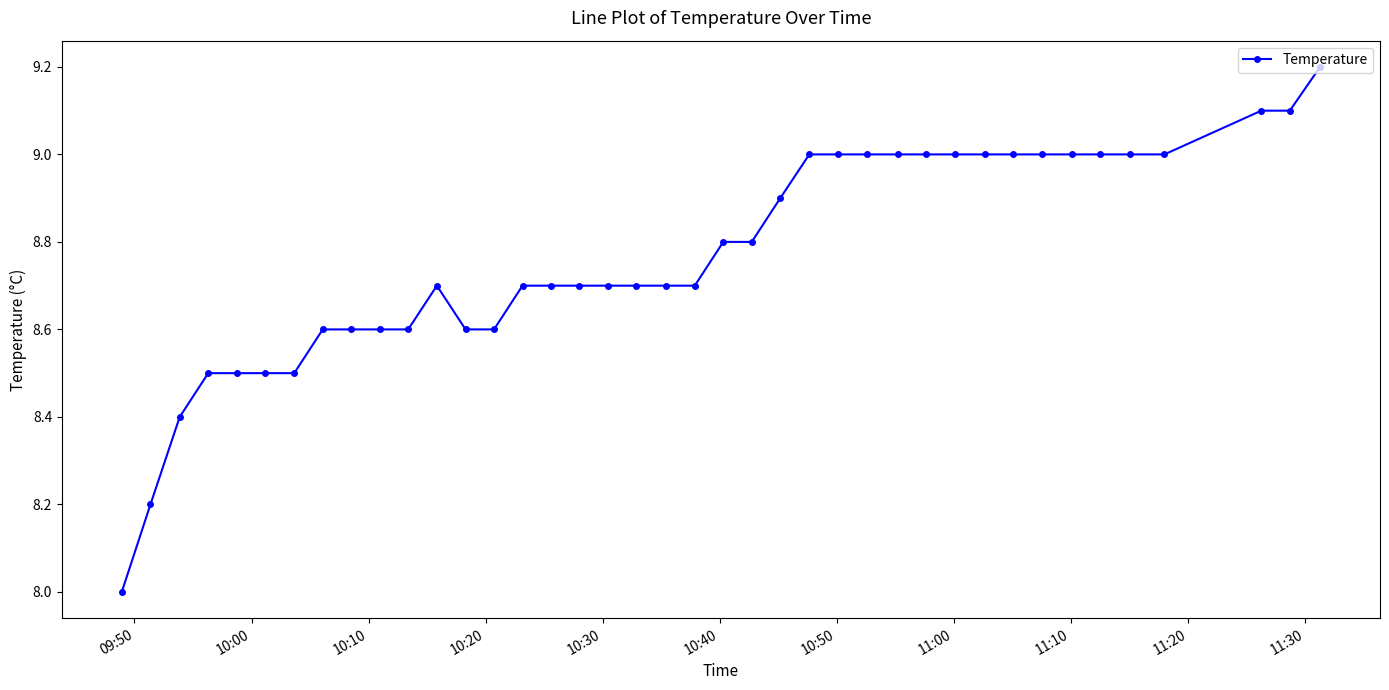

What is the difference between the second highest and second lowest values?

0.9